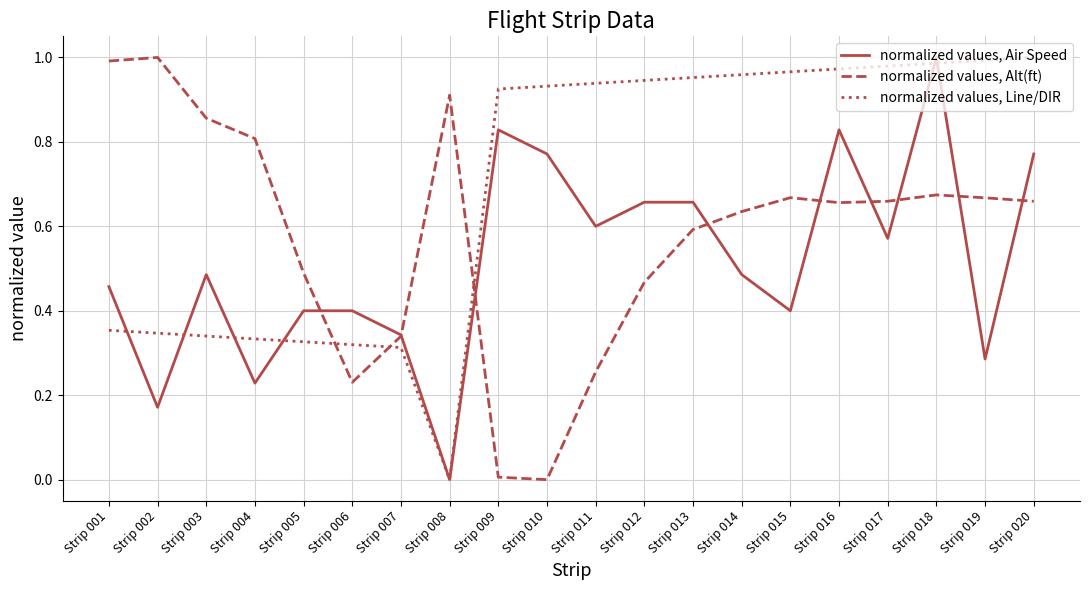

How many lines are shown in the chart?

3